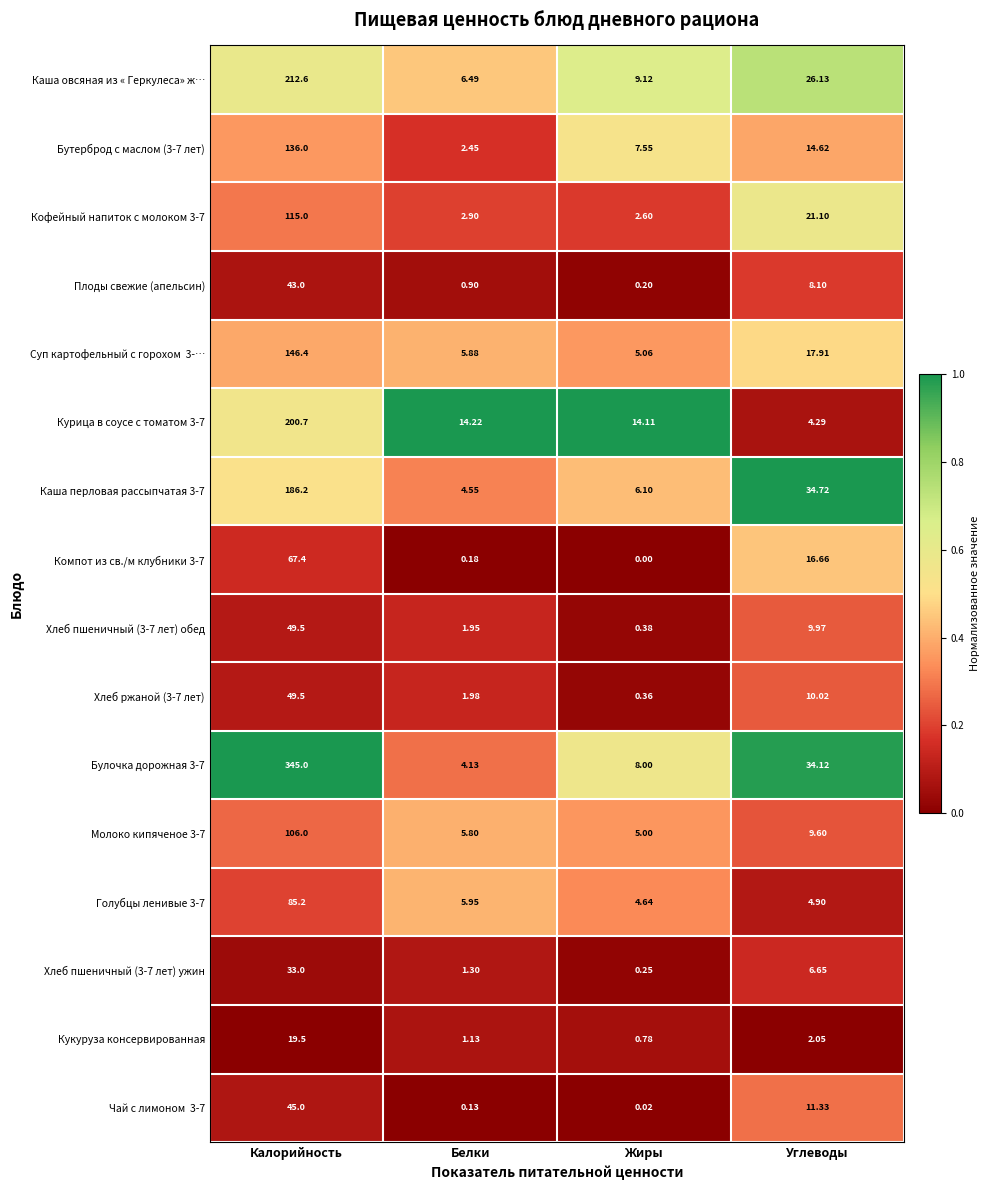

How many values in the Кофейный напиток с молоком 3-7 series exceed 21?

2